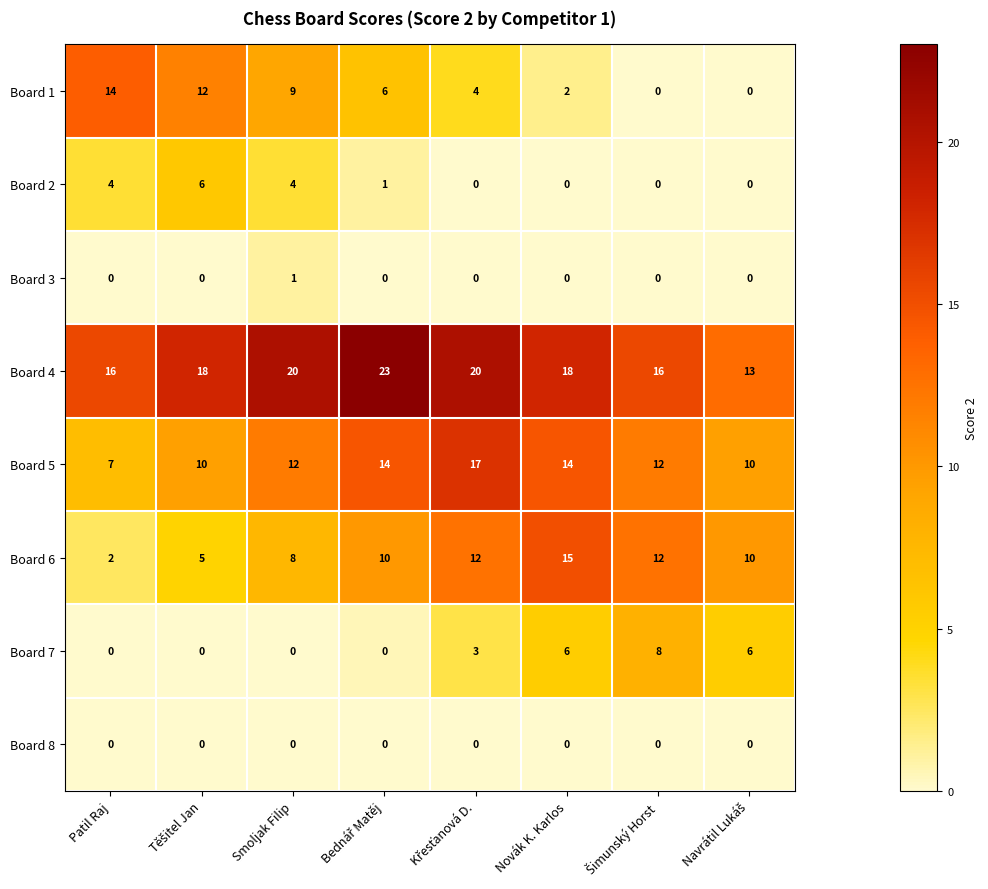

The Board 5 series shows 12 at Smoljak Filip. True or false?

True